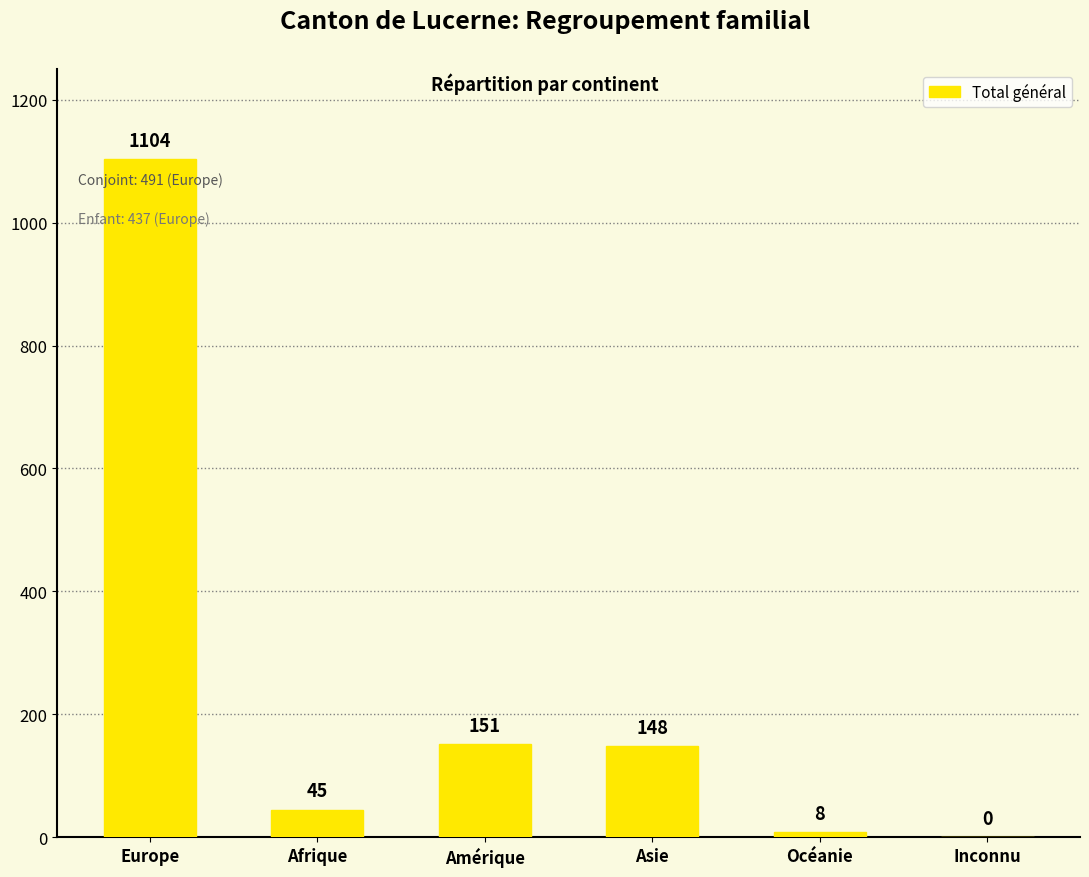

Reading right to left, what are all the values shown in this chart?

0	8	148	151	45	1104